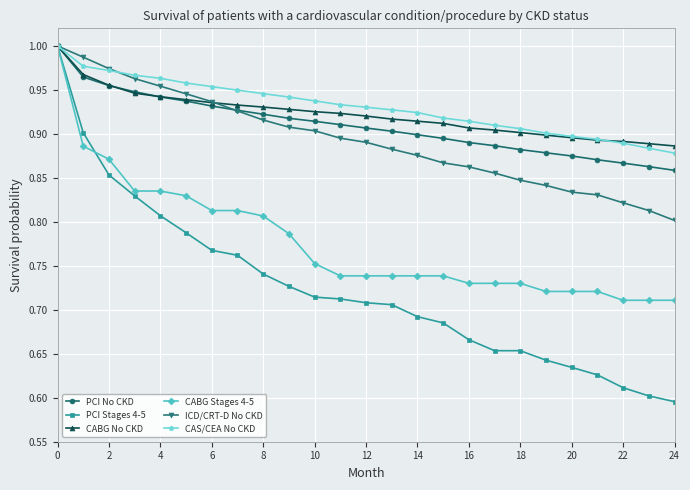

Which series has the widest spread of values?

PCI Stages 4-5